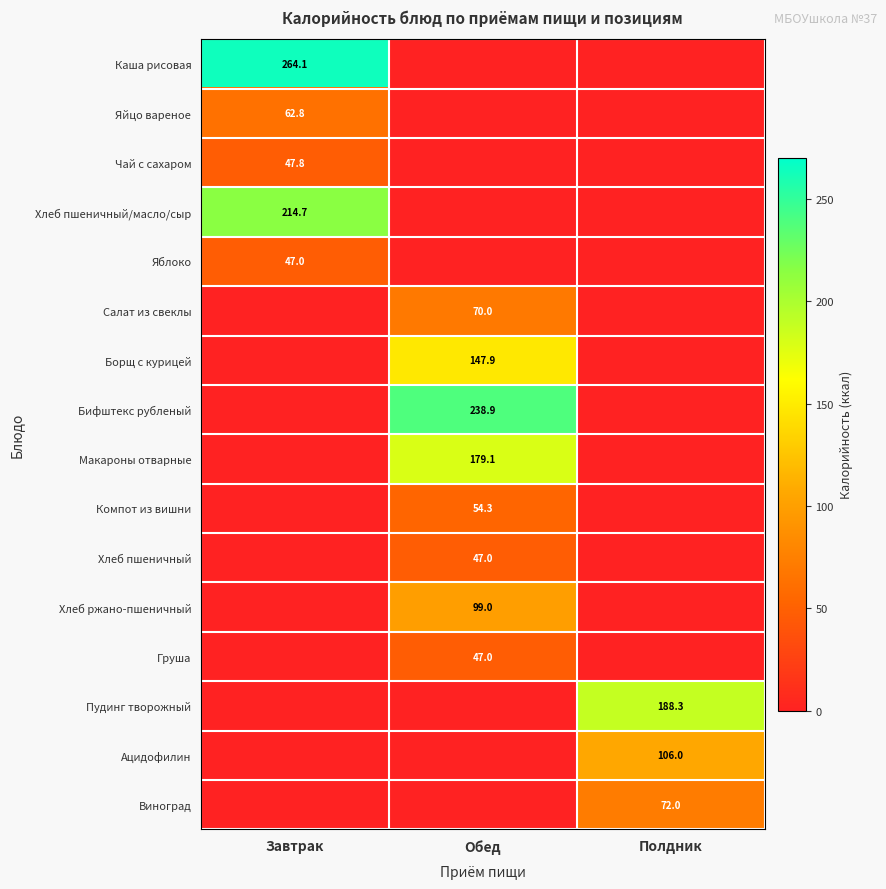

Is it true that Хлеб ржано-пшеничный equals 99.0 at Обед?

True